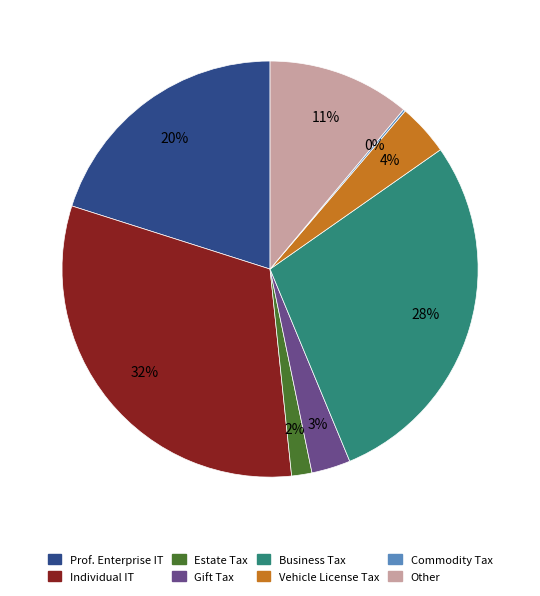

Is there a majority slice in this chart?

No